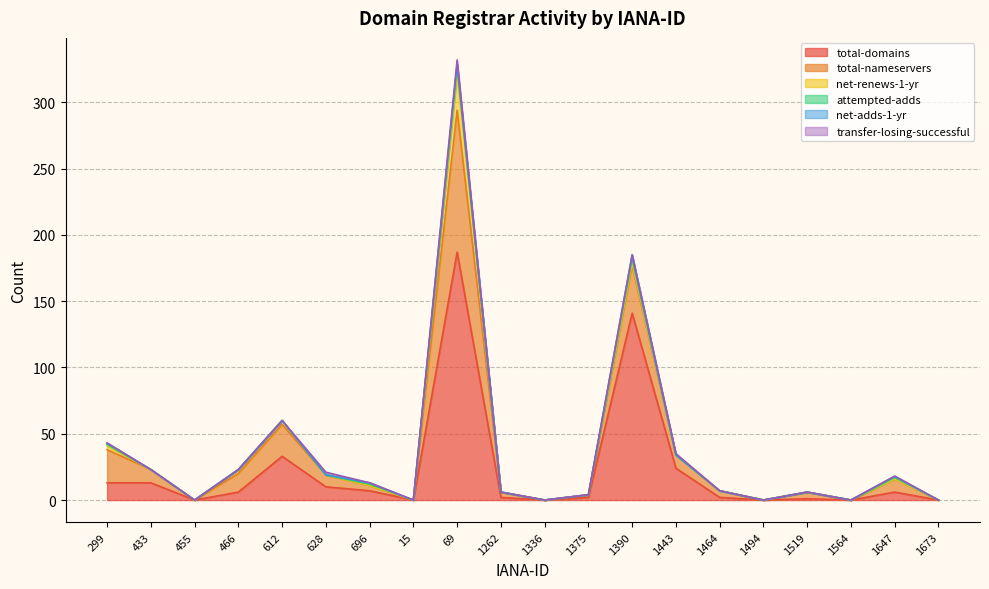

Reading right to left, what are all the values shown in this chart?

total-domains: 1673=0	1647=6	1564=0	1519=1	1494=0	1464=2	1443=24	1390=141	1375=2	1336=0	1262=2	69=187	15=0	696=7	628=10	612=33	466=6	455=0	433=13	299=13
total-nameservers: 1673=0	1647=10	1564=0	1519=5	1494=0	1464=5	1443=10	1390=36	1375=2	1336=0	1262=4	69=107	15=0	696=4	628=9	612=24	466=14	455=0	433=10	299=25
net-renews-1-yr: 1673=0	1647=0	1564=0	1519=0	1494=0	1464=0	1443=0	1390=2	1375=0	1336=0	1262=0	69=28	15=0	696=0	628=0	612=3	466=3	455=0	433=0	299=3
attempted-adds: 1673=0	1647=1	1564=0	1519=0	1494=0	1464=0	1443=0	1390=3	1375=0	1336=0	1262=0	69=5	15=0	696=1	628=0	612=0	466=0	455=0	433=0	299=1
net-adds-1-yr: 1673=0	1647=1	1564=0	1519=0	1494=0	1464=0	1443=0	1390=3	1375=0	1336=0	1262=0	69=2	15=0	696=1	628=0	612=0	466=0	455=0	433=0	299=1
transfer-losing-successful: 1673=0	1647=0	1564=0	1519=0	1494=0	1464=0	1443=1	1390=0	1375=0	1336=0	1262=0	69=3	15=0	696=0	628=2	612=0	466=0	455=0	433=0	299=0